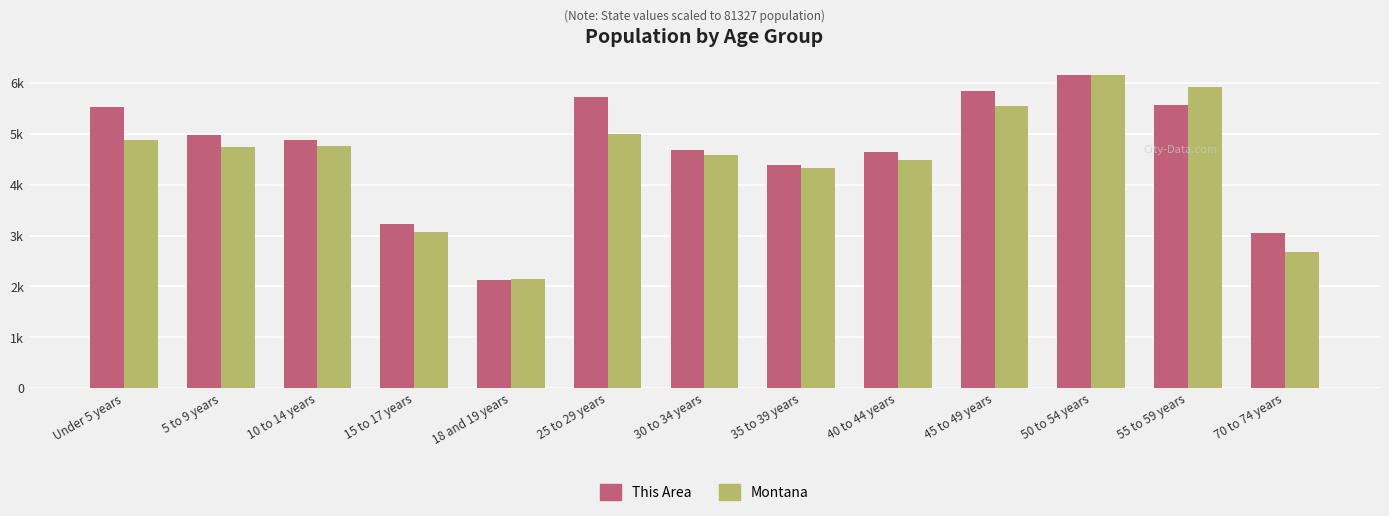

What is the total value across all series at 40 to 44 years?

9133.0